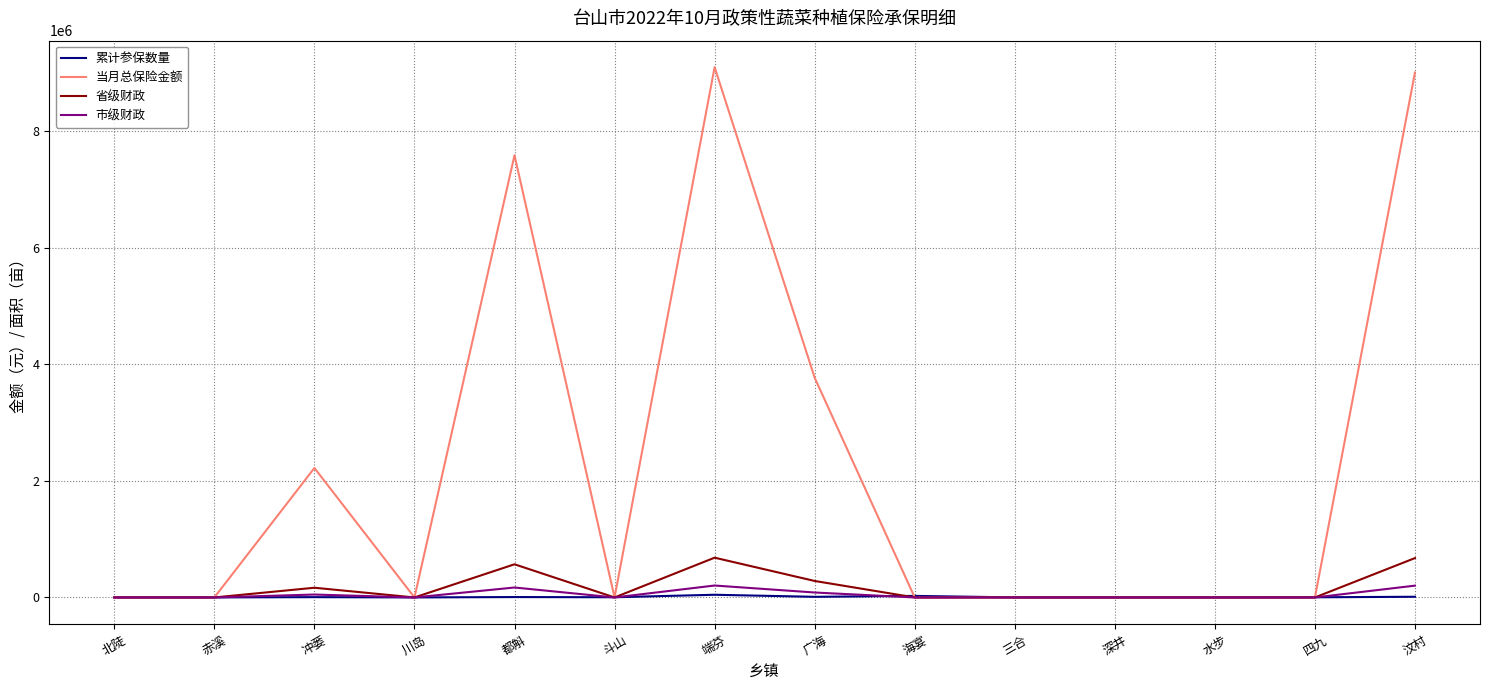

Between which two adjacent categories do 累计参保数量 and 当月总保险金额 first intersect?

赤溪 and 冲蒌